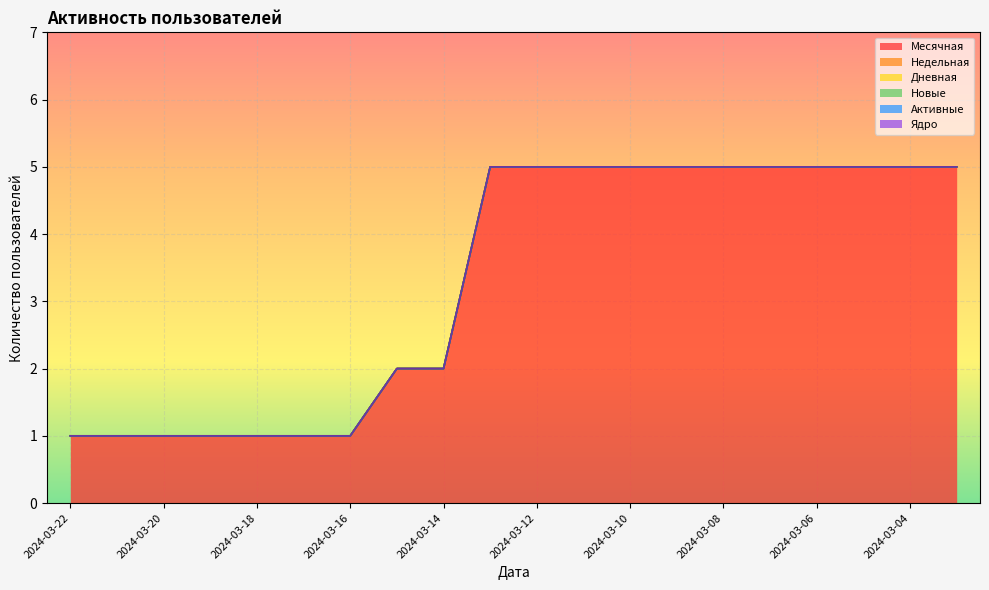

How many lines are shown in the chart?

6